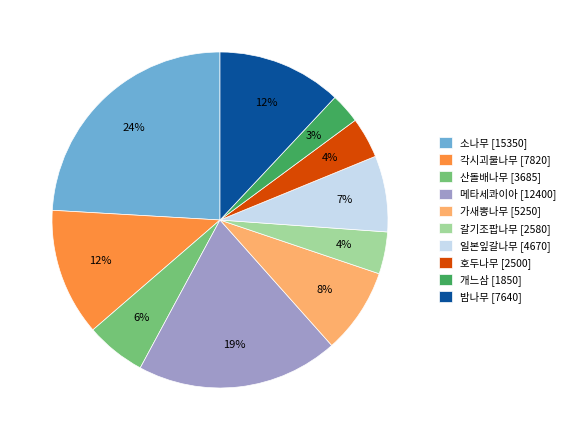

To the nearest percent, what is the difference between the 소나무 [15350] and 가새뽕나무 [5250] slice percentages?

16%